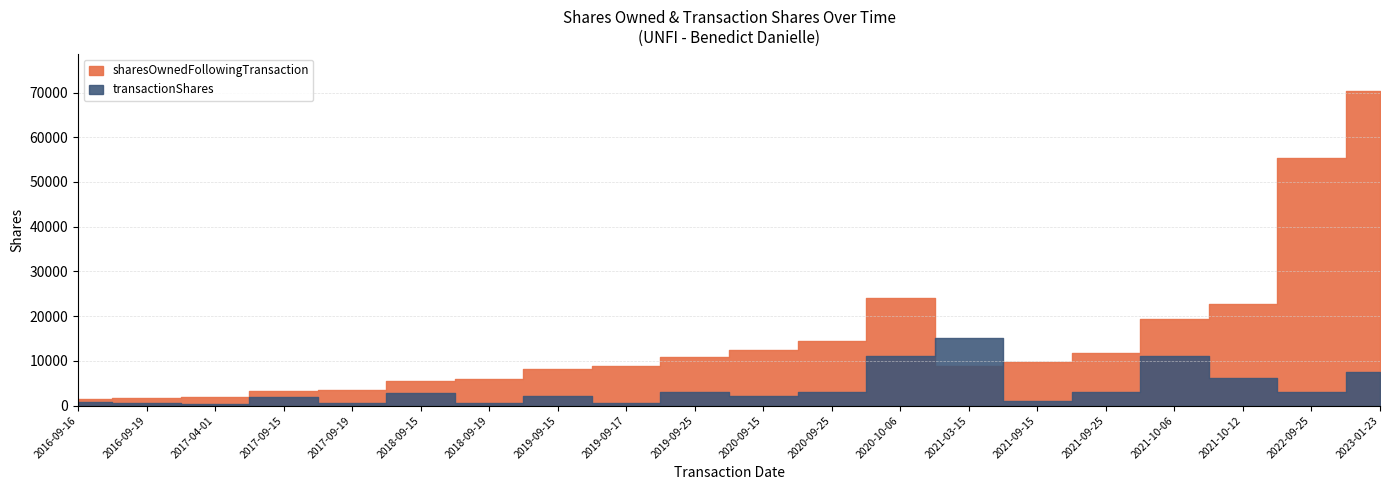

Read the sharesOwnedFollowingTransaction value at 2022-09-25.

55295